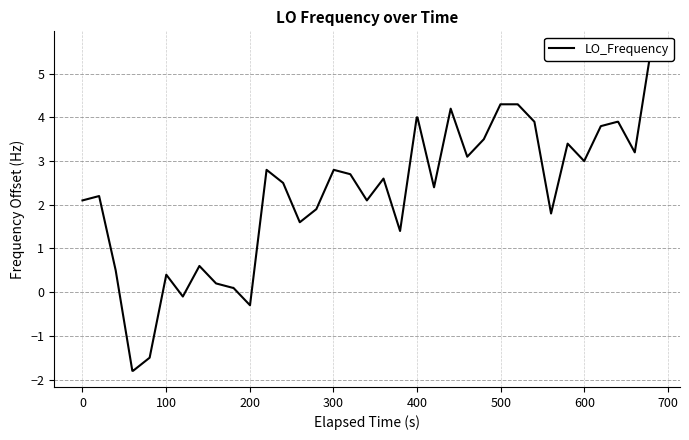

How many points are lower than both their immediate neighbors (excluding endpoints)?

10